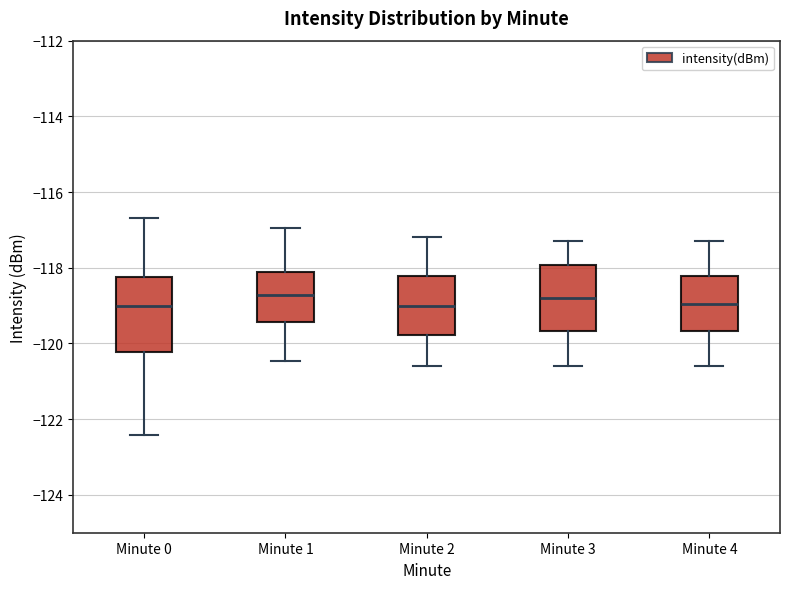

Reading left to right, transcribe this box plot: for each box, give where its median line is, the range the box spans, and where its two whiskers end, as read against the y-axis. The values are not printed on the chart, so give them approximately, as read against the axis.

Minute 0: median -119.0, box -120.2 to -118.2, whiskers -122.4 to -116.6
Minute 1: median -118.8, box -119.4 to -118.0, whiskers -120.4 to -117.0
Minute 2: median -119.0, box -119.8 to -118.2, whiskers -120.6 to -117.2
Minute 3: median -118.8, box -119.6 to -118.0, whiskers -120.6 to -117.2
Minute 4: median -119.0, box -119.6 to -118.2, whiskers -120.6 to -117.2